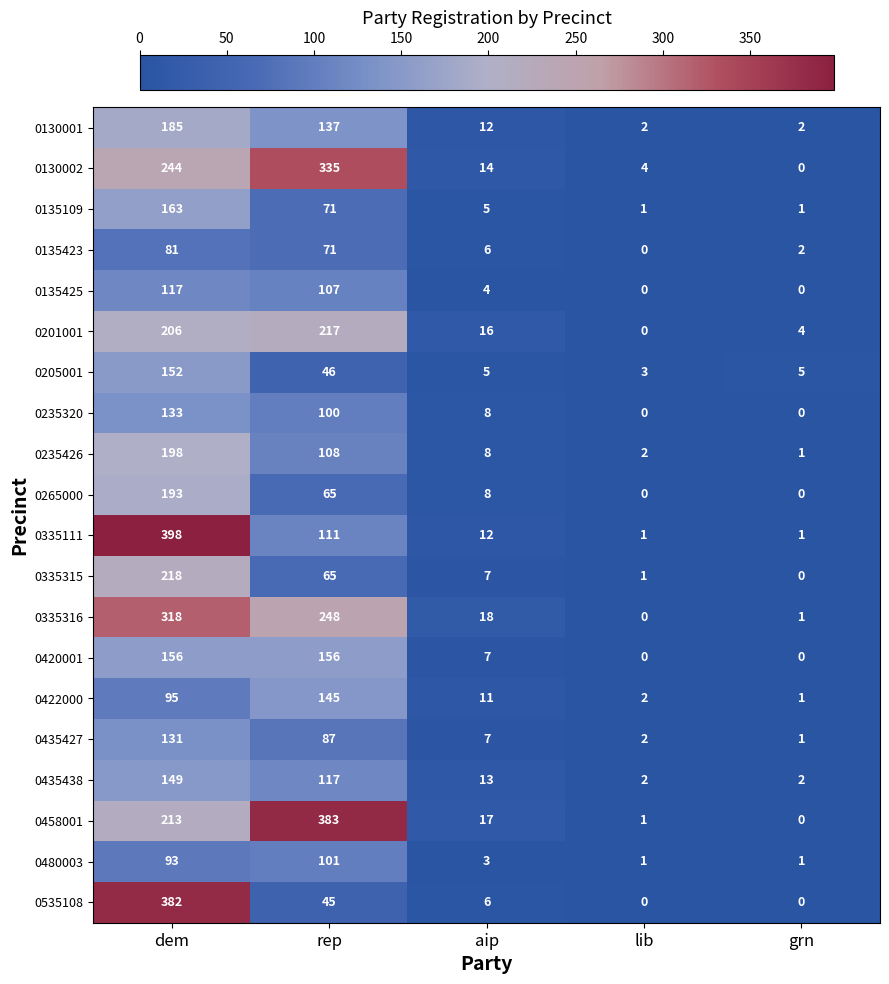

The value of 0335111 at rep is 77. True or false?

False